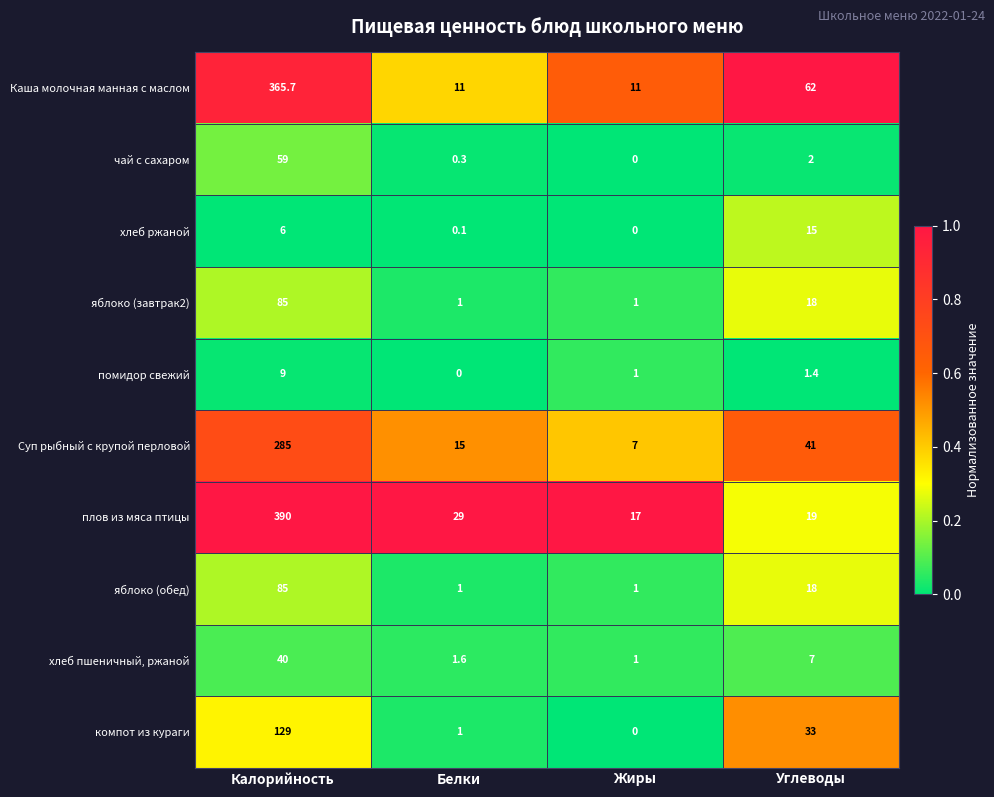

Which series has the largest range (max minus min)?

плов из мяса птицы